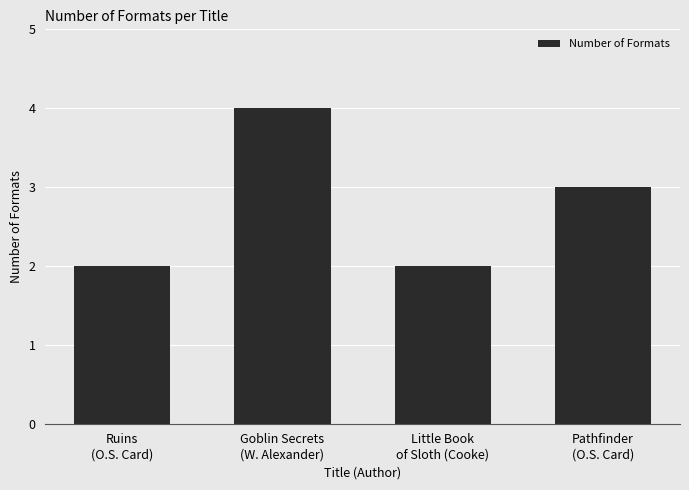

Reading left to right, extract all data points from this chart.

Ruins
(O.S. Card)=2	Goblin Secrets
(W. Alexander)=4	Little Book
of Sloth (Cooke)=2	Pathfinder
(O.S. Card)=3